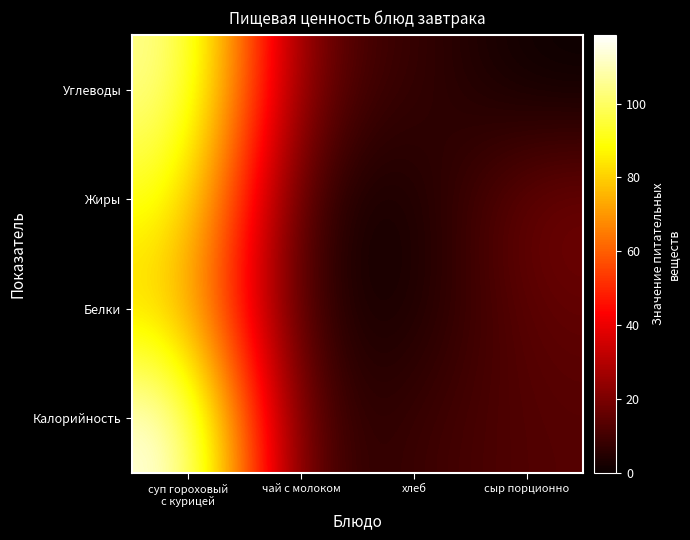

Count the number of categories in the chart.

4